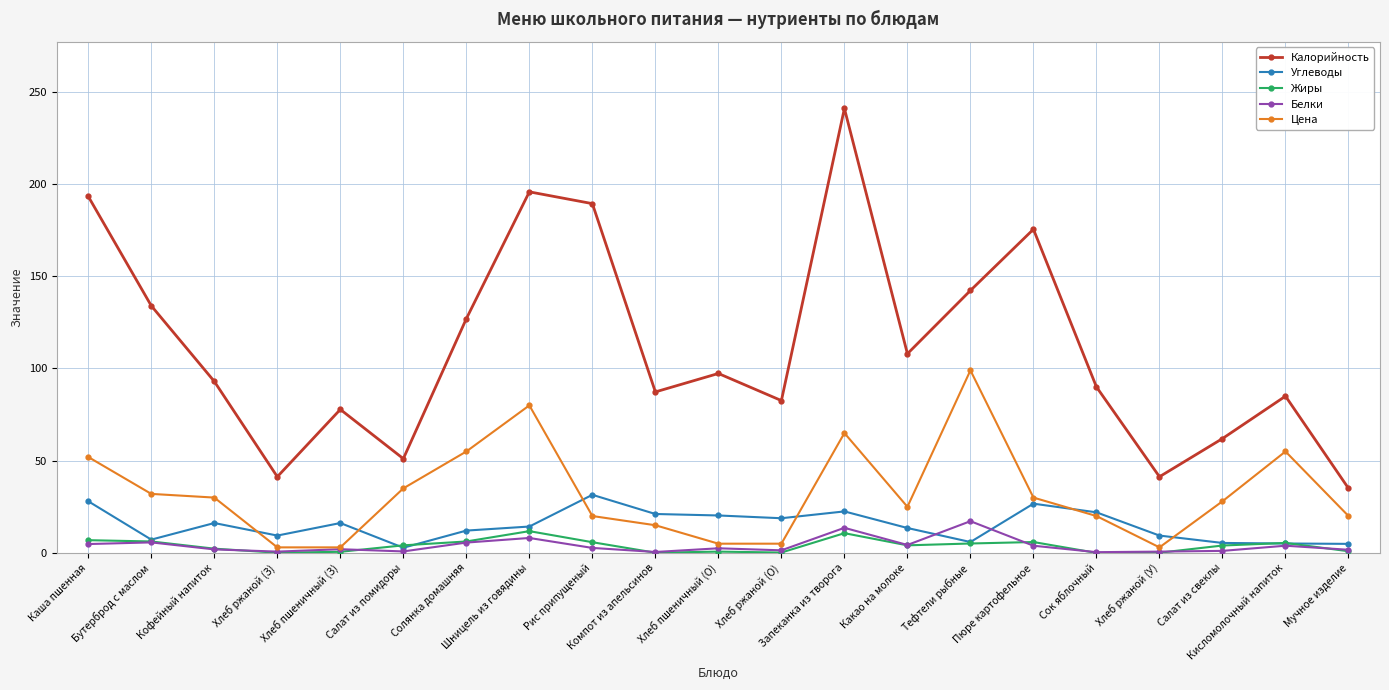

What is the highest value of the Белки series?

17.2